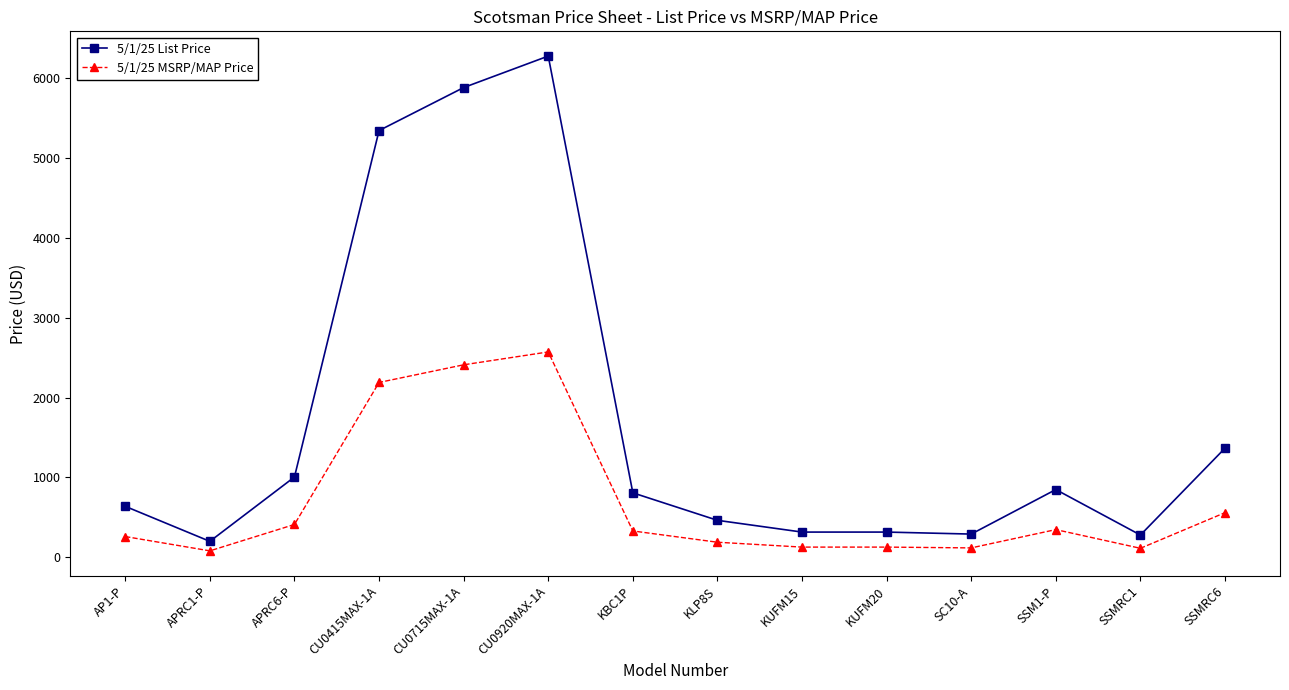

What is the value of the 5/1/25 List Price point at the 3rd from the left?

1006